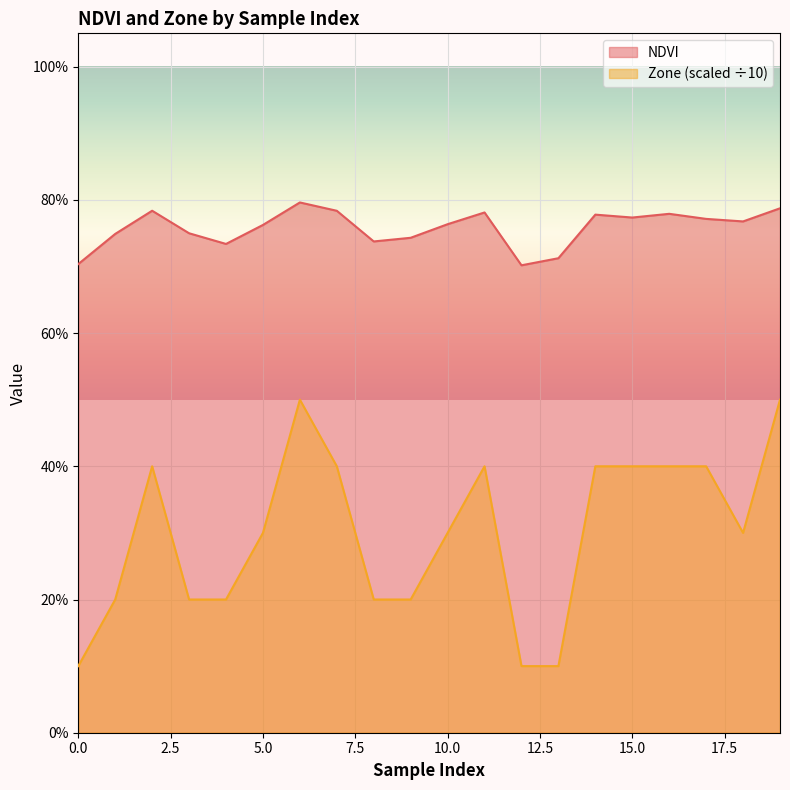

At how many categories does at least one series exceed 0?

20